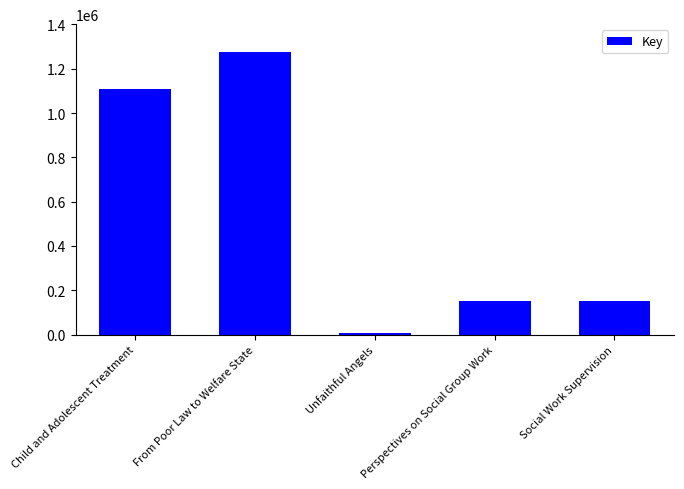

Is it true that the value at Social Work Supervision is 153766?

True